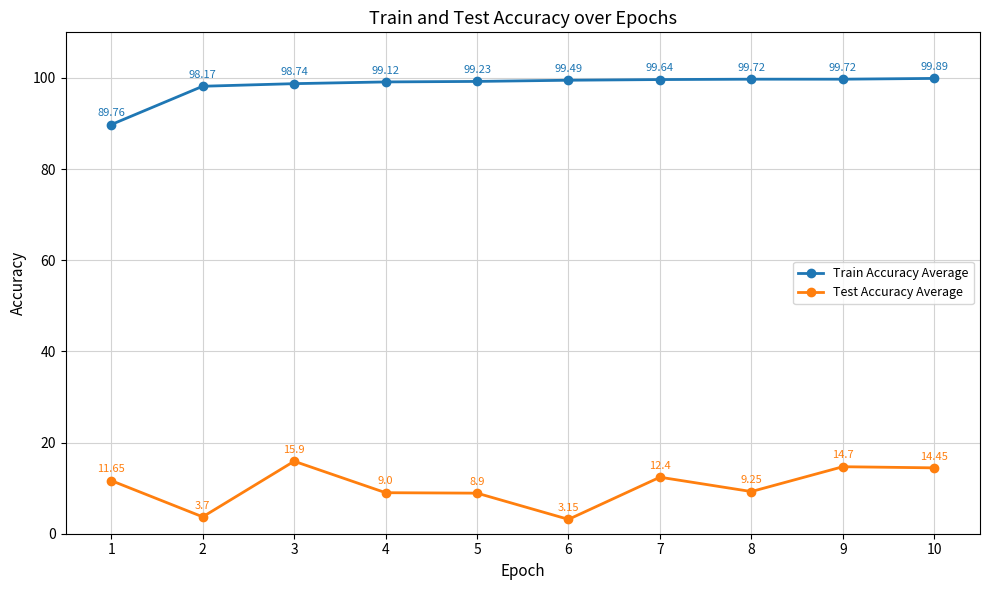

True or false: Test Accuracy Average and Train Accuracy Average cross at least once.

False